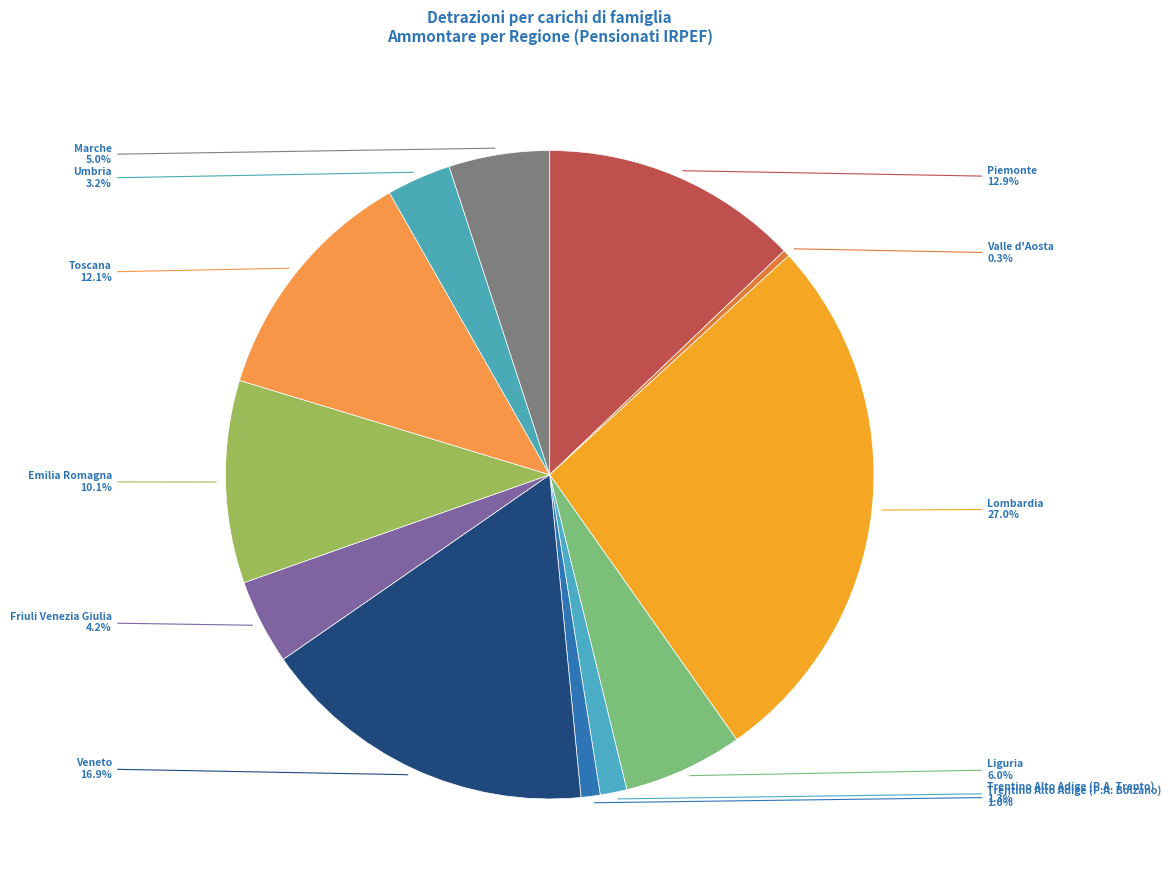

To the nearest percent, what percentage of the pie is Trentino Alto Adige (P.A. Bolzano)?

1%